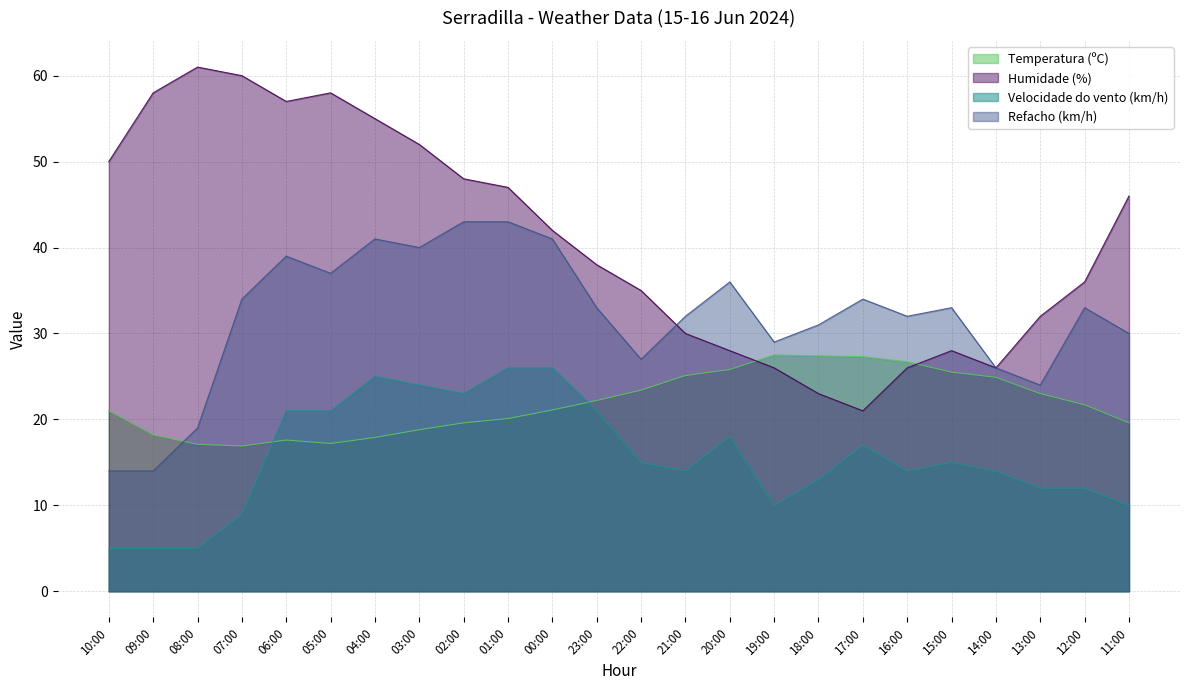

Reading left to right, transcribe all the data shown in this chart.

Temperatura (ºC): 10:00=21.0	09:00=18.2	08:00=17.1	07:00=16.9	06:00=17.6	05:00=17.2	04:00=17.9	03:00=18.8	02:00=19.6	01:00=20.1	00:00=21.1	23:00=22.2	22:00=23.4	21:00=25.1	20:00=25.8	19:00=27.5	18:00=27.4	17:00=27.3	16:00=26.7	15:00=25.5	14:00=24.9	13:00=23.0	12:00=21.7	11:00=19.6
Humidade (%): 10:00=50.0	09:00=58.0	08:00=61.0	07:00=60.0	06:00=57.0	05:00=58.0	04:00=55.0	03:00=52.0	02:00=48.0	01:00=47.0	00:00=42.0	23:00=38.0	22:00=35.0	21:00=30.0	20:00=28.0	19:00=26.0	18:00=23.0	17:00=21.0	16:00=26.0	15:00=28.0	14:00=26.0	13:00=32.0	12:00=36.0	11:00=46.0
Velocidade do vento (km/h): 10:00=5.0	09:00=5.0	08:00=5.0	07:00=9.0	06:00=21.0	05:00=21.0	04:00=25.0	03:00=24.0	02:00=23.0	01:00=26.0	00:00=26.0	23:00=21.0	22:00=15.0	21:00=14.0	20:00=18.0	19:00=10.0	18:00=13.0	17:00=17.0	16:00=14.0	15:00=15.0	14:00=14.0	13:00=12.0	12:00=12.0	11:00=10.0
Refacho (km/h): 10:00=14.0	09:00=14.0	08:00=19.0	07:00=34.0	06:00=39.0	05:00=37.0	04:00=41.0	03:00=40.0	02:00=43.0	01:00=43.0	00:00=41.0	23:00=33.0	22:00=27.0	21:00=32.0	20:00=36.0	19:00=29.0	18:00=31.0	17:00=34.0	16:00=32.0	15:00=33.0	14:00=26.0	13:00=24.0	12:00=33.0	11:00=30.0